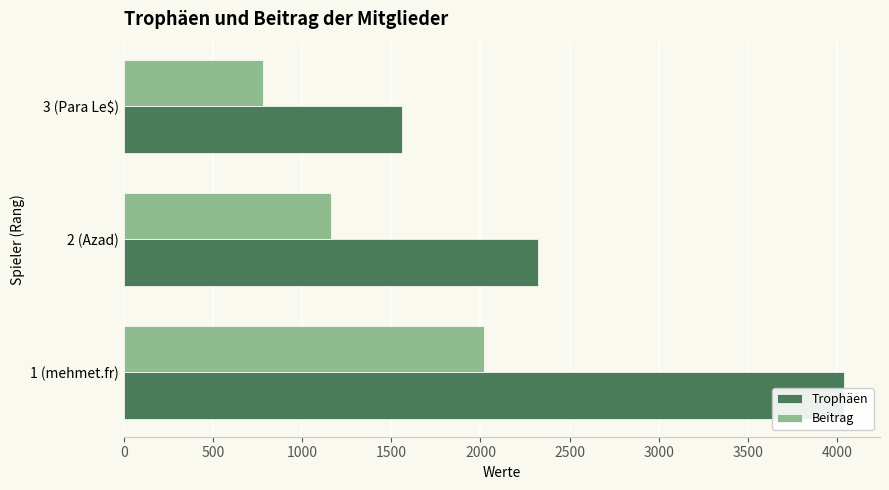

What is the value of the Beitrag bar at the 1st from the left?

2019